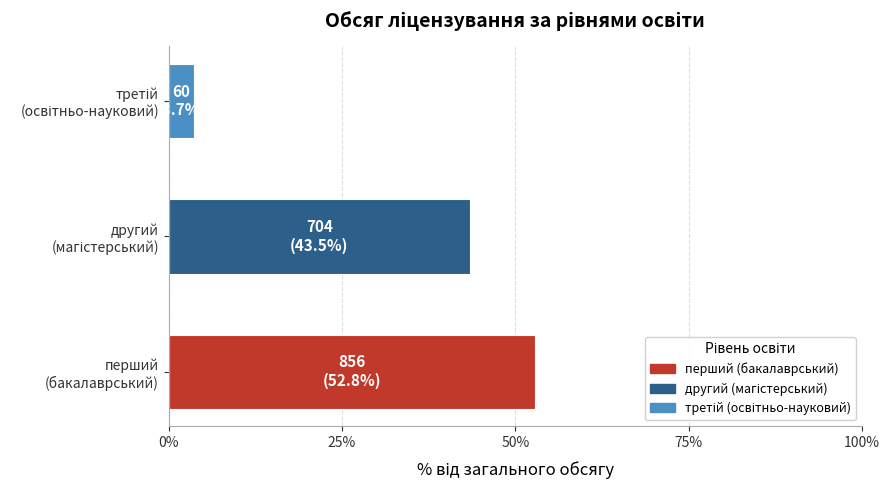

Does the chart contain any negative values?

No